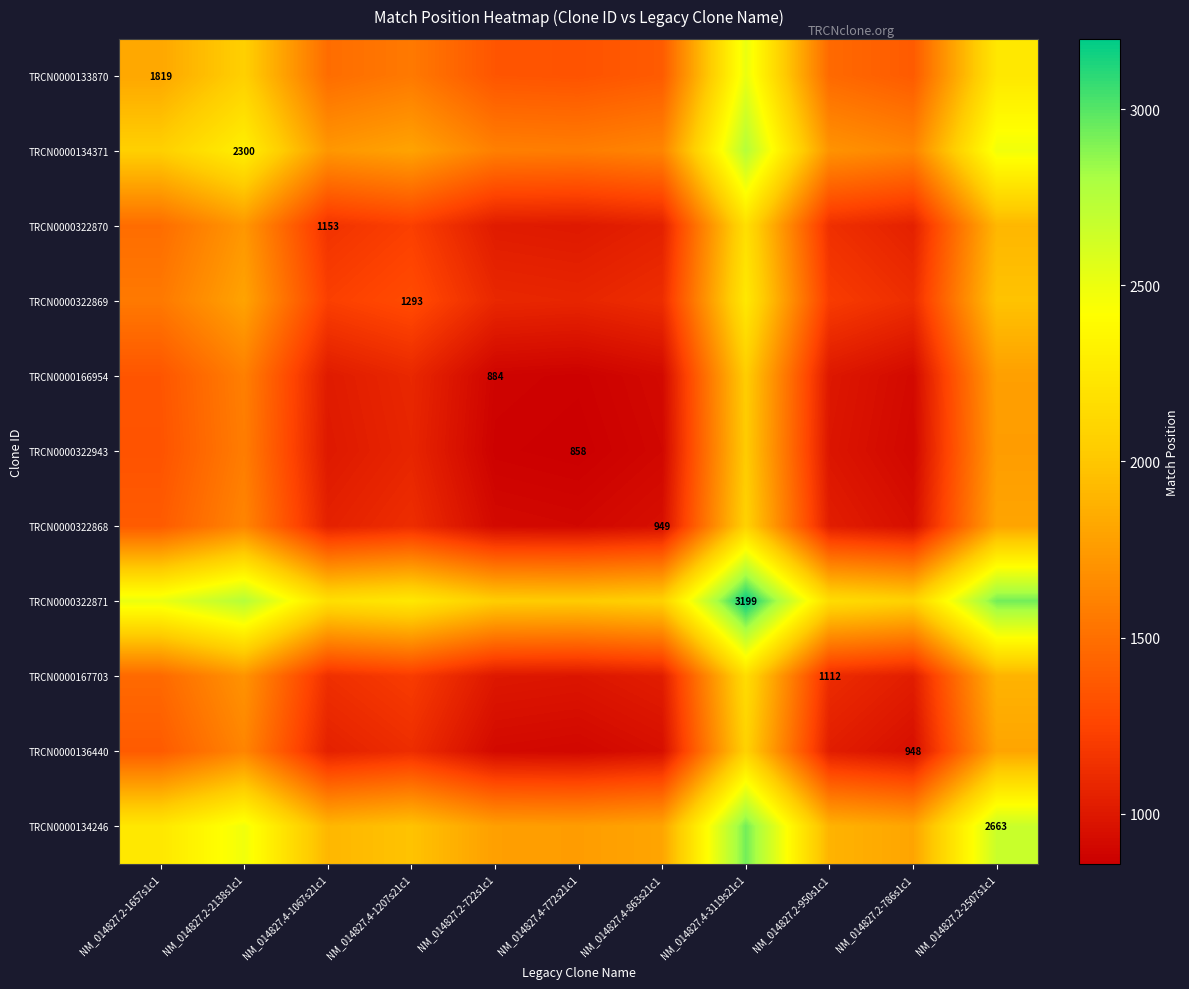

True or false: TRCN0000322868 has a value of 1641.4 at NM_014827.4-863s21c1.

False